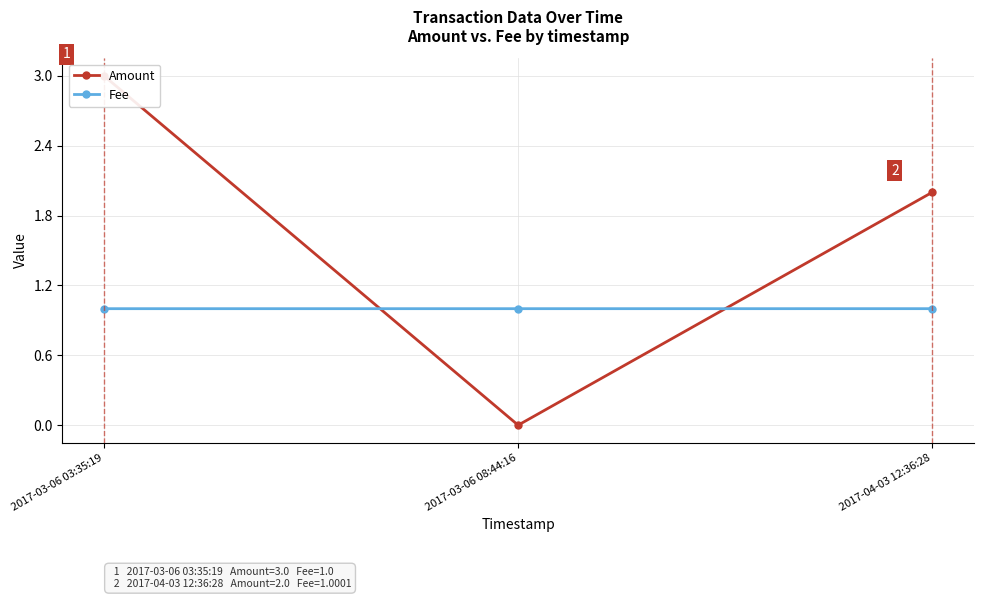

Is it true that Amount equals 4.5 at 2017-03-06 03:35:19?

False